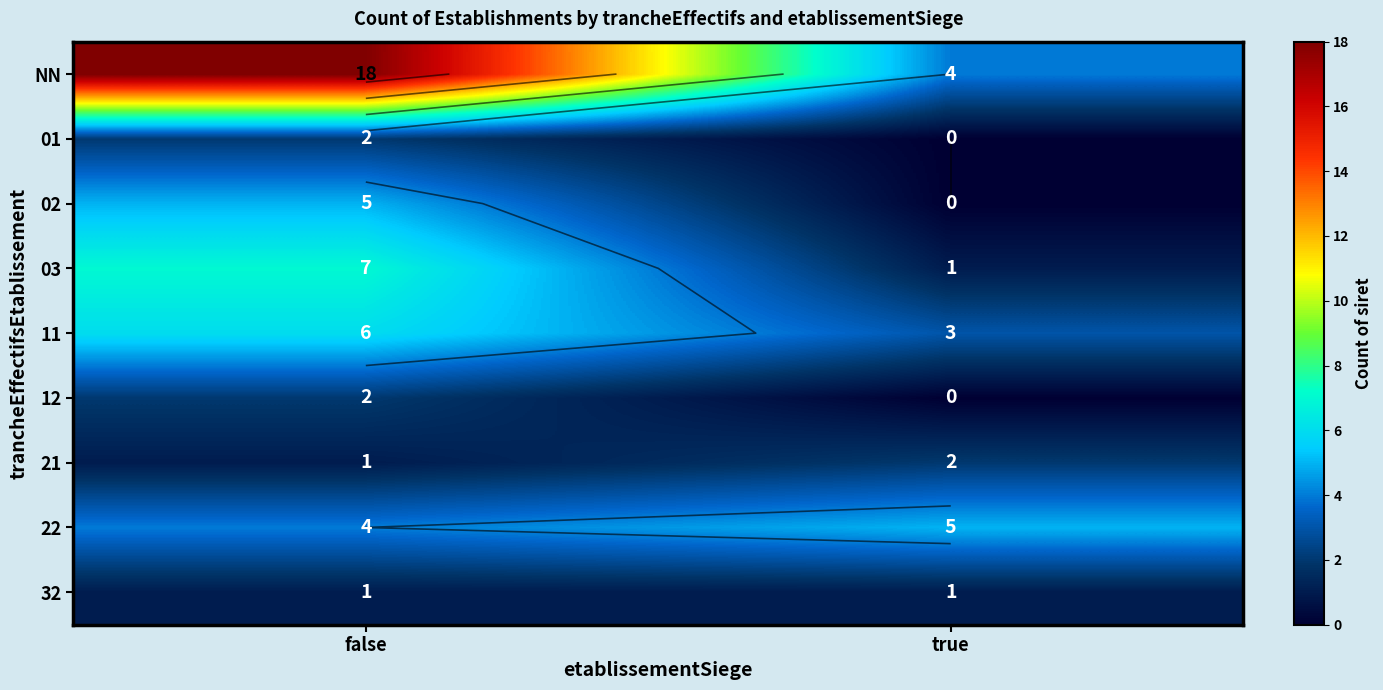

What is the average value of the 03 series?

4